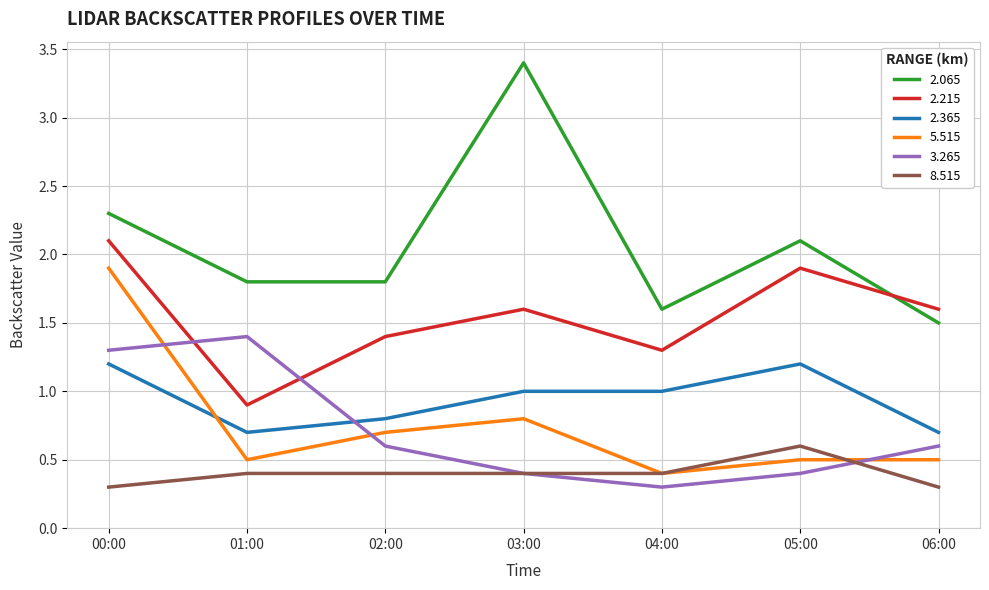

What is the difference between the highest and lowest values at 04:00?

1.3